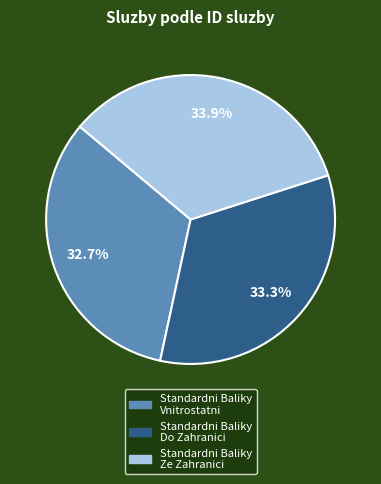

How many slices are in this pie chart?

3